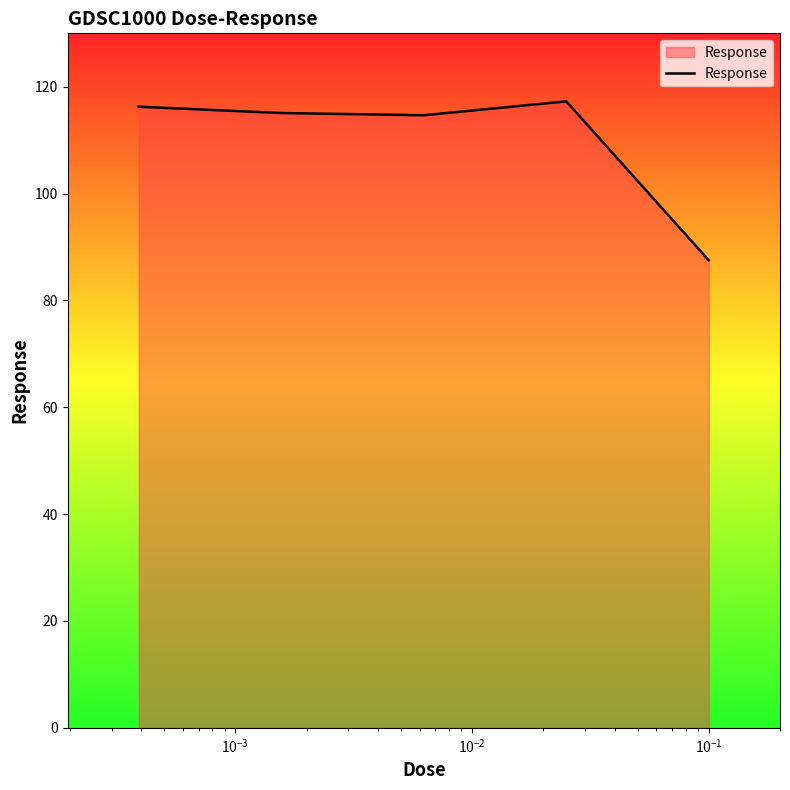

What is the maximum value shown in the chart?

117.3